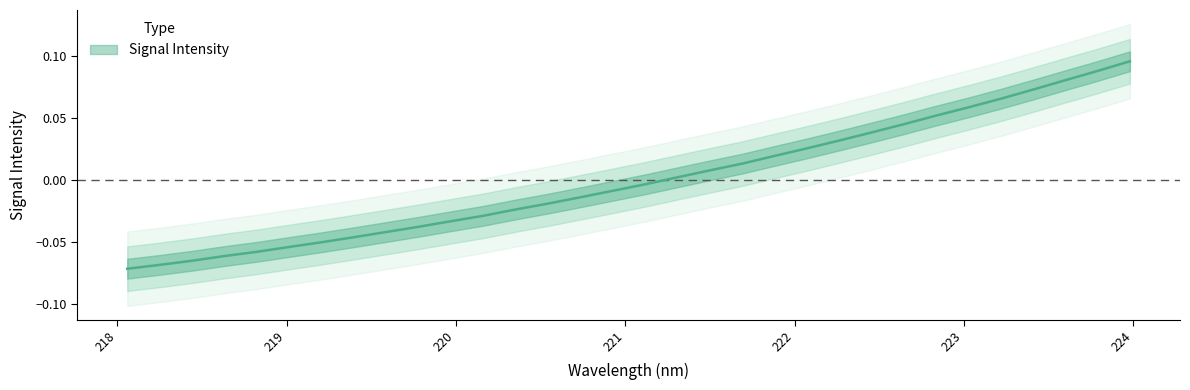

List the labels in order of value, smallest first.

218.0596, 218.2508, 218.442, 218.6332, 218.8244, 219.0156, 219.2067, 219.3979, 219.589, 219.7801, 219.9712, 220.1623, 220.3533, 220.5444, 220.7354, 220.9264, 221.1174, 221.3083, 221.4993, 221.6902, 221.8812, 222.0721, 222.263, 222.4538, 222.6447, 222.8355, 223.0264, 223.2172, 223.408, 223.5987, 223.7895, 223.9802